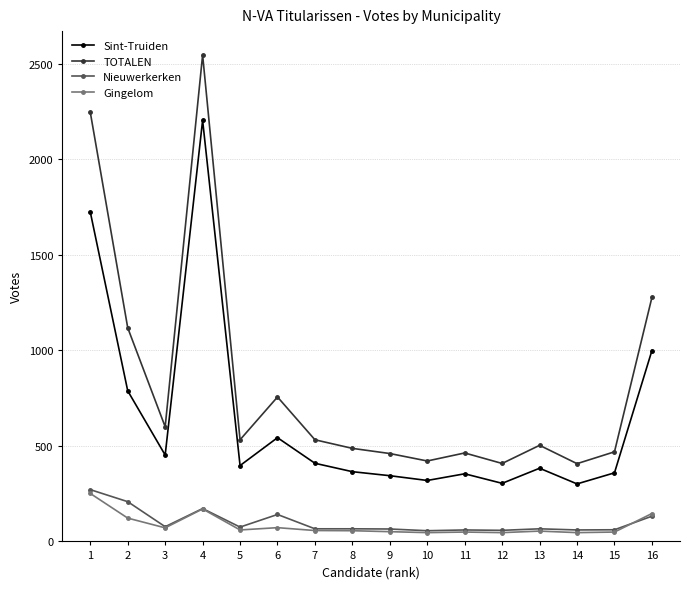

Is it true that TOTALEN equals 469 at 15?

True